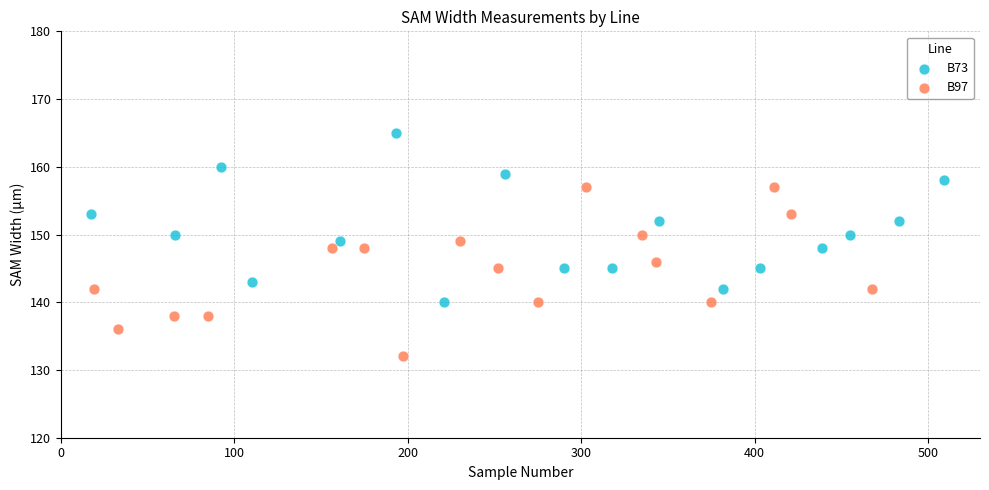

What are all the series names shown in the legend?

B73, B97